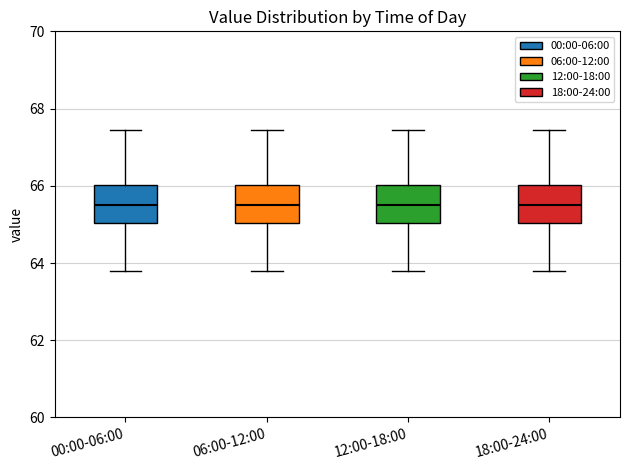

Reading left to right, transcribe this box plot: for each box, give where its median line is, the range the box spans, and where its two whiskers end, as read against the y-axis. The values are not printed on the chart, so give them approximately, as read against the axis.

00:00-06:00: median 65.4, box 65.0 to 66.0, whiskers 63.8 to 67.4
06:00-12:00: median 65.4, box 65.0 to 66.0, whiskers 63.8 to 67.4
12:00-18:00: median 65.4, box 65.0 to 66.0, whiskers 63.8 to 67.4
18:00-24:00: median 65.4, box 65.0 to 66.0, whiskers 63.8 to 67.4